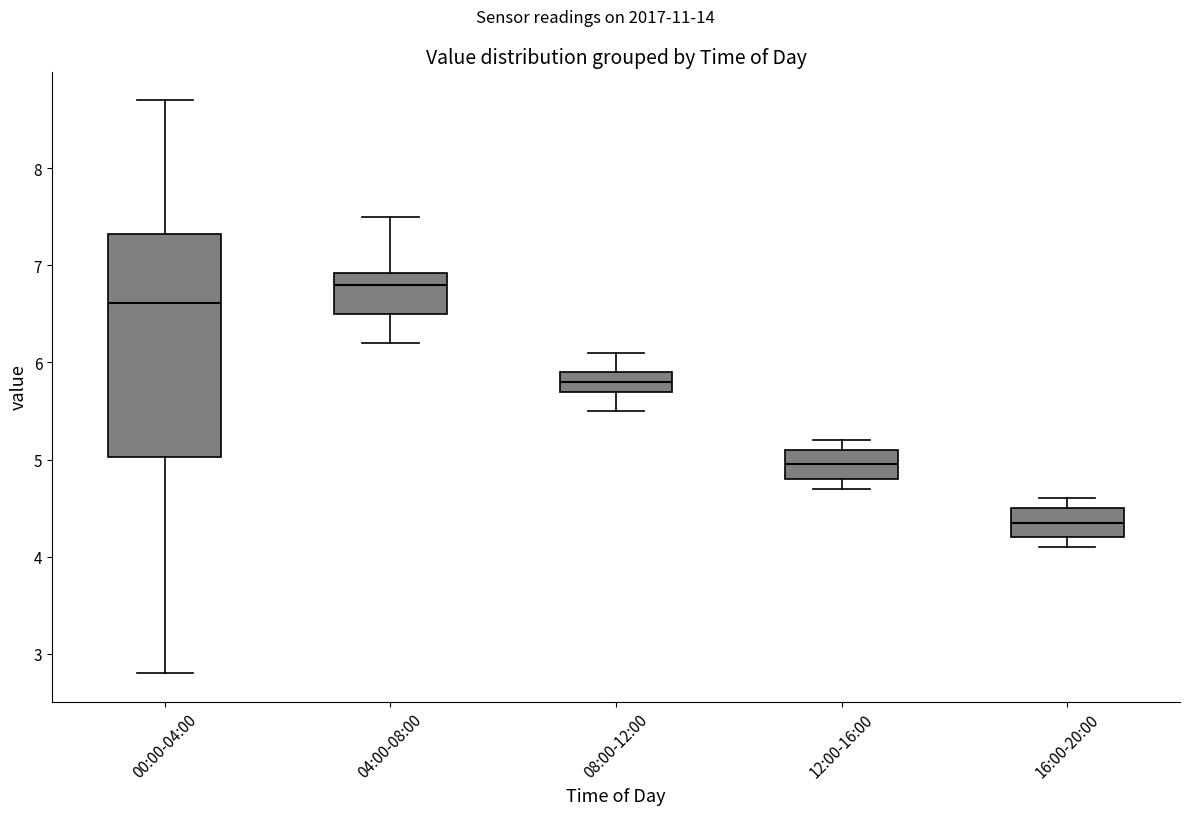

Reading left to right, read every box against the y-axis: the position of its median line, the range the box covers, and the ends of its whiskers. The values are not printed on the chart, so give them approximately, as read against the axis.

00:00-04:00: median 6.6, box 5.0 to 7.3, whiskers 2.8 to 8.7
04:00-08:00: median 6.8, box 6.5 to 6.9, whiskers 6.2 to 7.5
08:00-12:00: median 5.8, box 5.7 to 5.9, whiskers 5.5 to 6.1
12:00-16:00: median 5.0, box 4.8 to 5.1, whiskers 4.7 to 5.2
16:00-20:00: median 4.4, box 4.2 to 4.5, whiskers 4.1 to 4.6